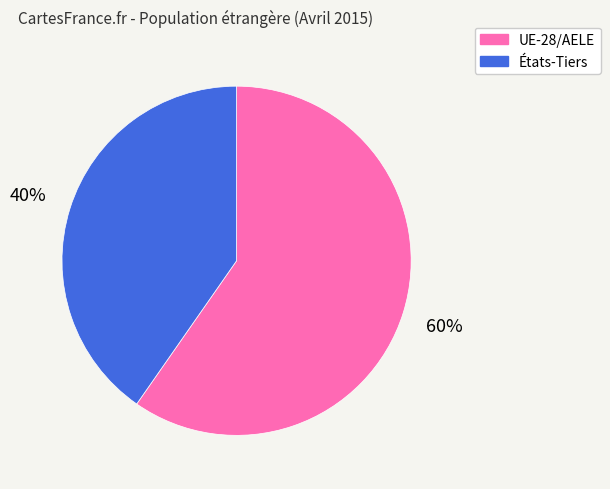

Is there a majority slice in this chart?

Yes